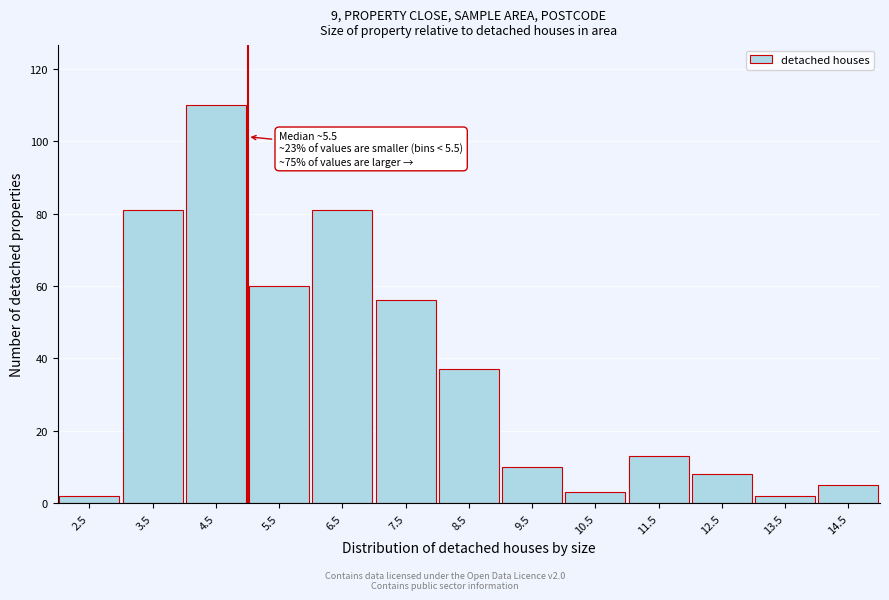

Reading left to right, list all the values displayed in this chart.

2	81	110	60	81	56	37	10	3	13	8	2	5